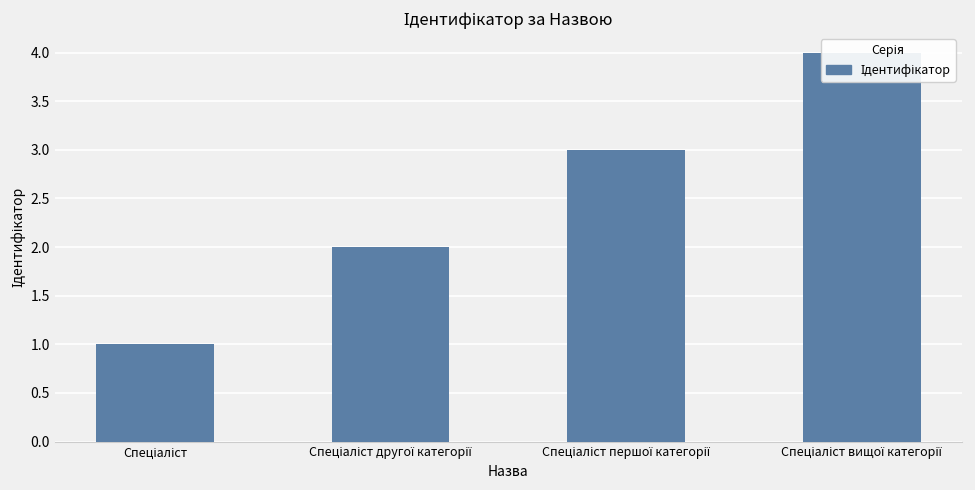

What is the change in value from Спеціаліст першої категорії to Спеціаліст вищої категорії?

+1